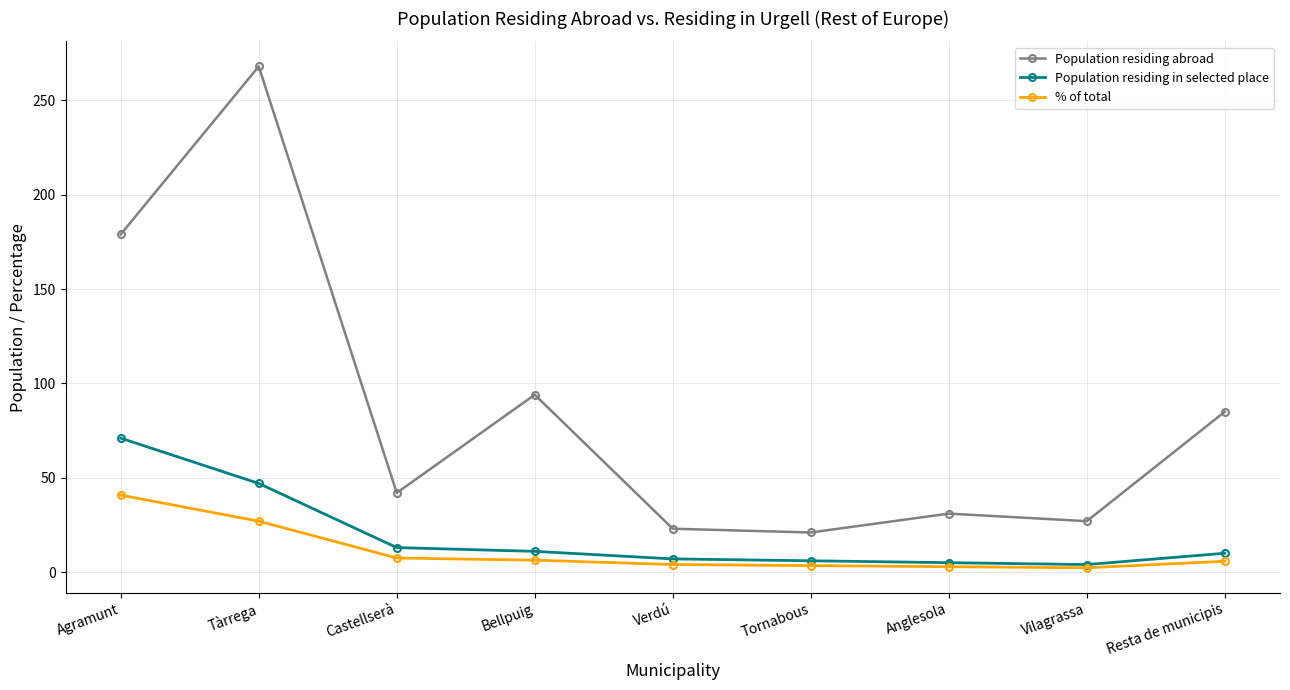

What is the value of the % of total point at the 1st from the left?

40.8